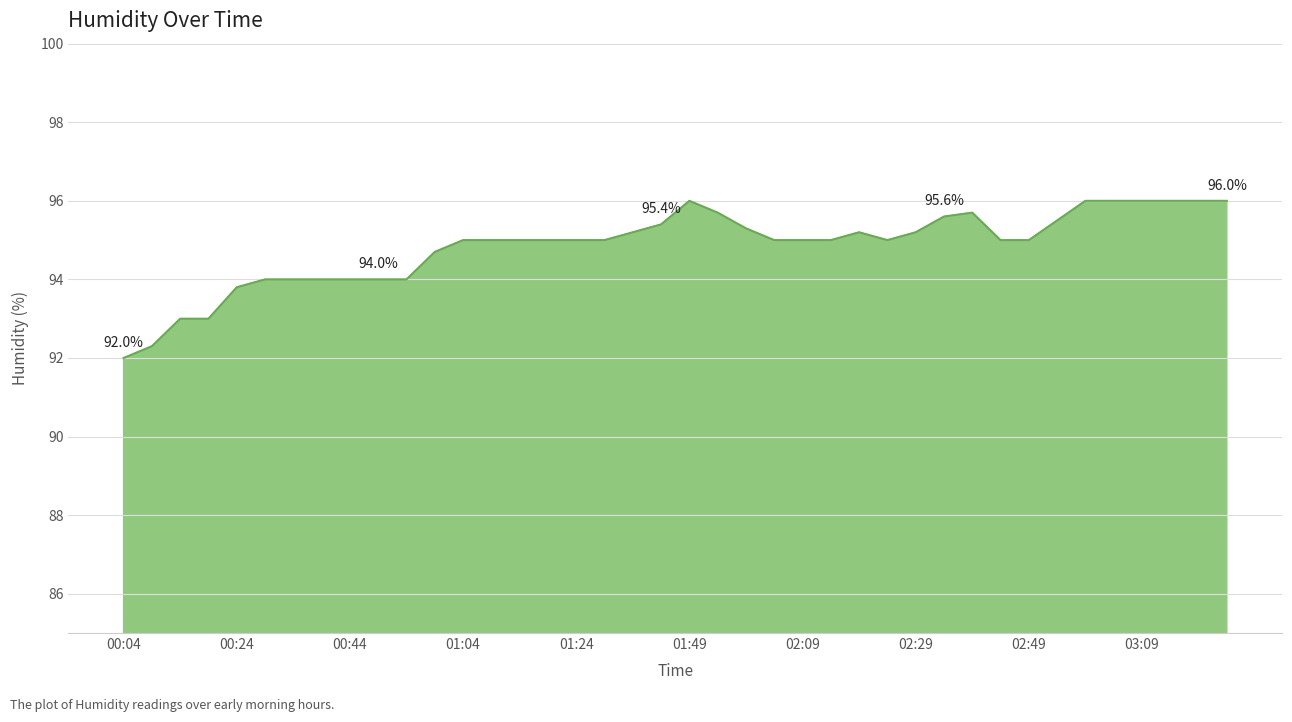

What is the greatest value displayed?

96.0